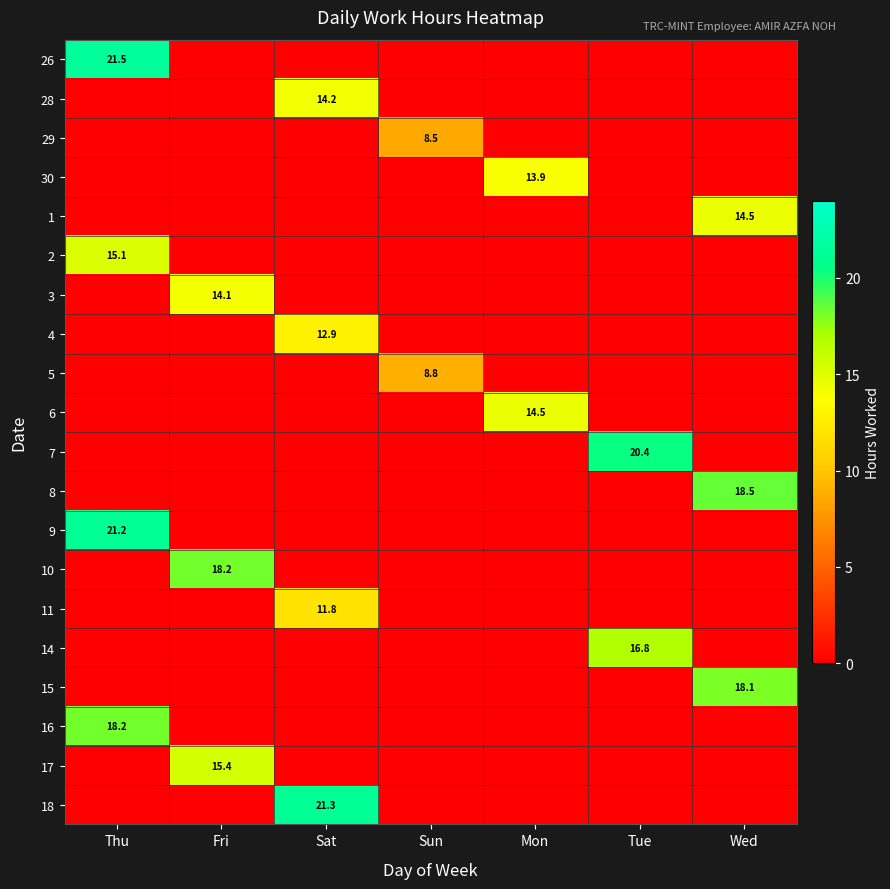

The 11 series shows 11.8 at Sat. True or false?

True